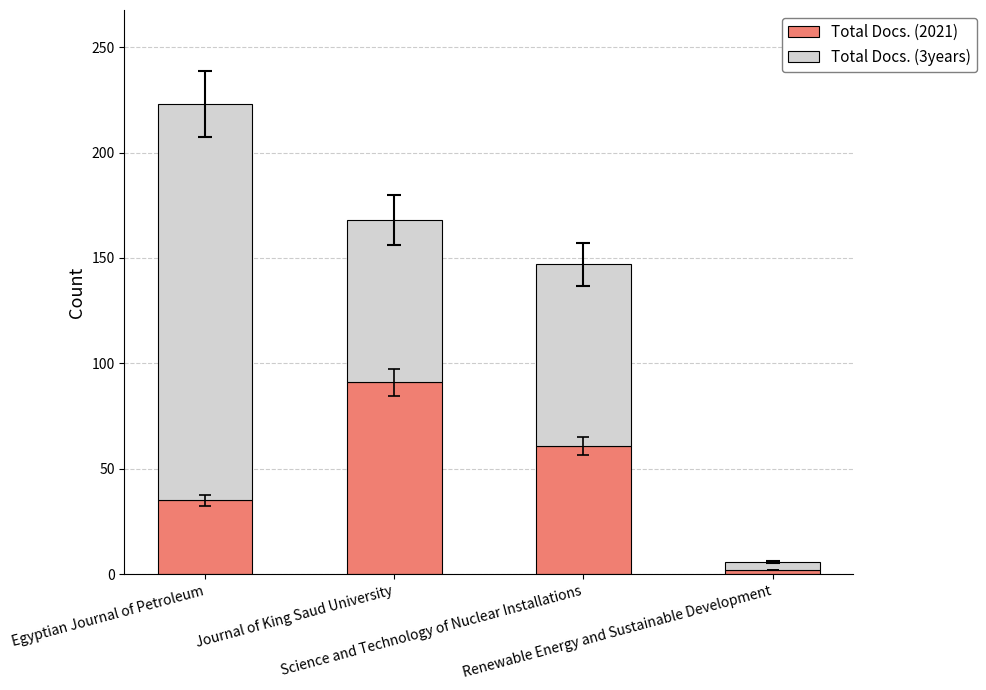

How many data points does each series have?

4